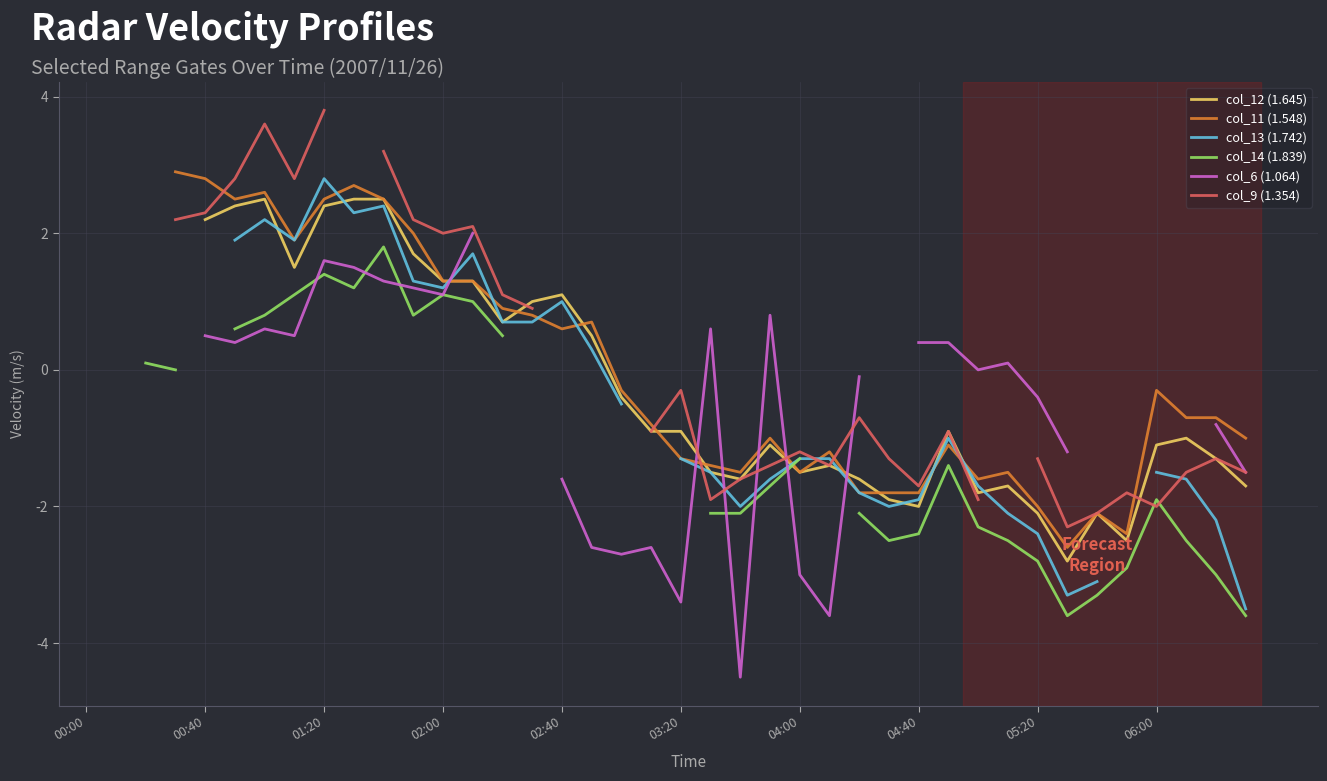

The col_11 (1.548) series shows 0.6 at 02:40. True or false?

True